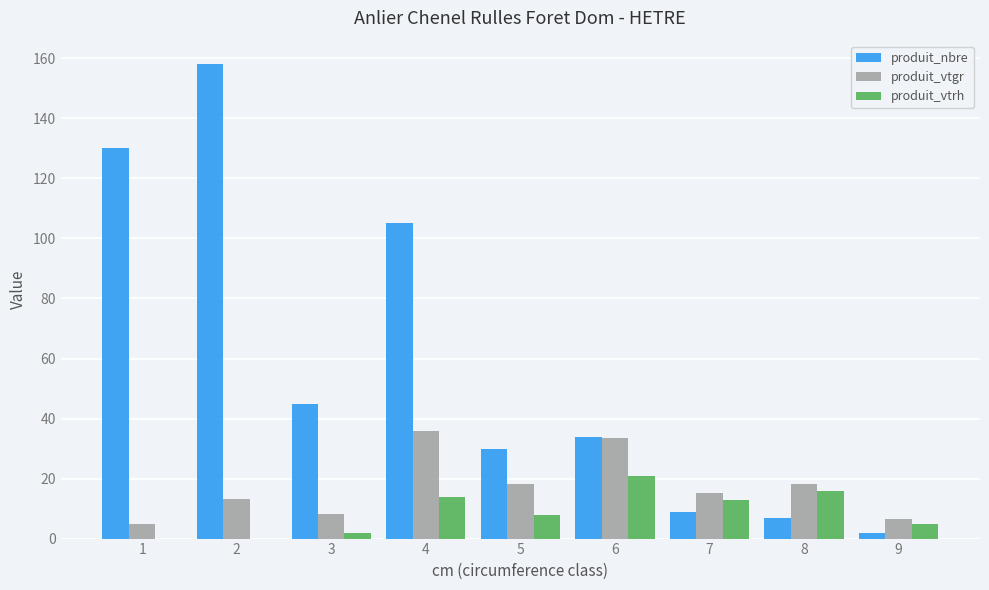

Is it true that produit_vtrh equals 0.0 at 1?

True